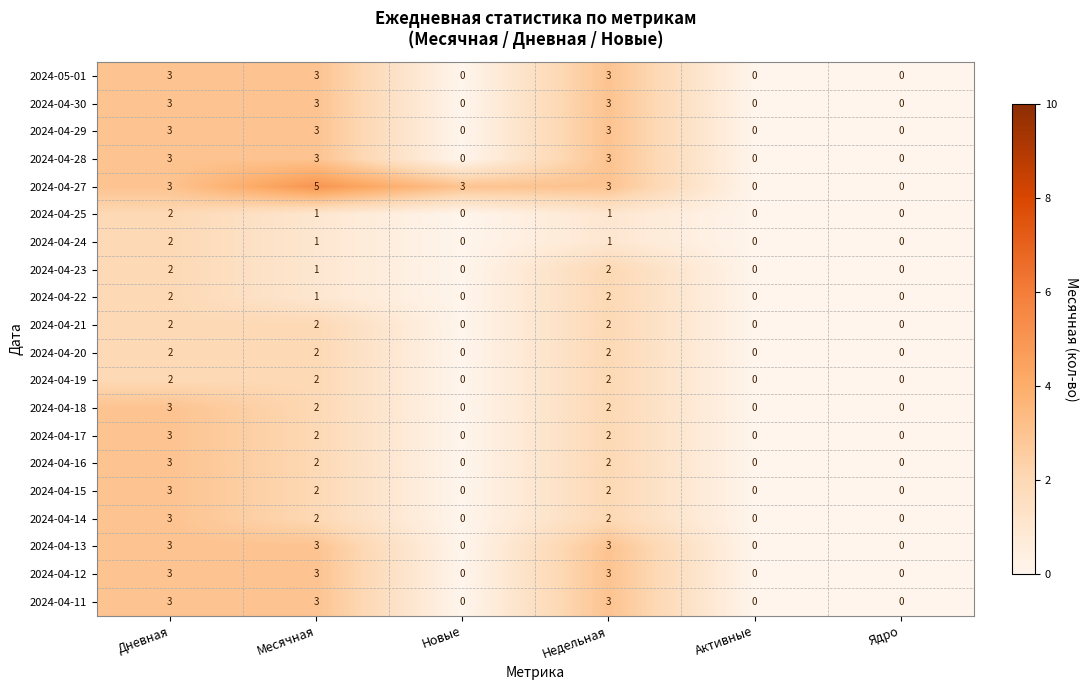

The 2024-04-14 series shows 2 at Ядро. True or false?

False